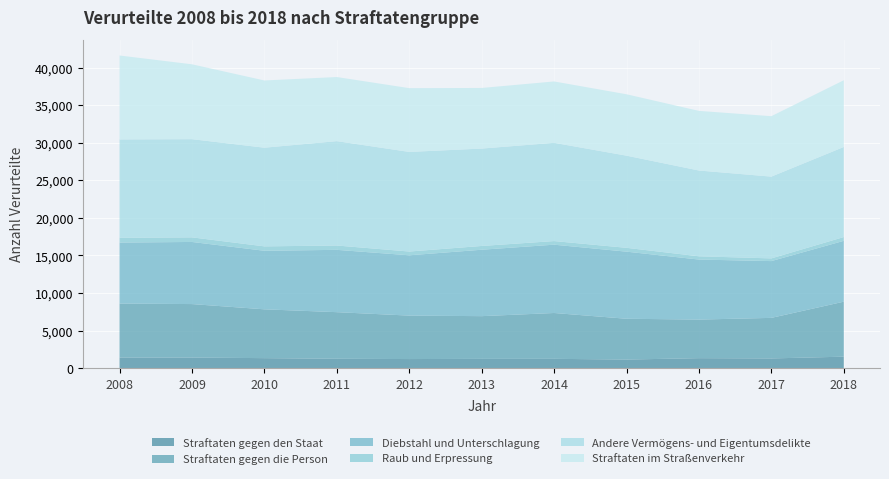

Reading left to right, extract all data points from this chart.

Straftaten gegen den Staat: 2008=1400	2009=1404	2010=1327	2011=1244	2012=1205	2013=1230	2014=1235	2015=1138	2016=1325	2017=1288	2018=1522
Straftaten gegen die Person: 2008=7190	2009=7118	2010=6496	2011=6201	2012=5782	2013=5684	2014=6099	2015=5429	2016=5133	2017=5397	2018=7318
Diebstahl und Unterschlagung: 2008=8118	2009=8267	2010=7793	2011=8294	2012=8026	2013=8840	2014=9091	2015=8930	2016=7987	2017=7557	2018=8098
Raub und Erpressung: 2008=631	2009=612	2010=585	2011=577	2012=501	2013=501	2014=481	2015=510	2016=434	2017=359	2018=504
Andere Vermögens- und Eigentumsdelikte: 2008=13094	2009=13066	2010=13131	2011=13889	2012=13256	2013=12960	2014=13076	2015=12264	2016=11416	2017=10883	2018=11987
Straftaten im Straßenverkehr: 2008=11166	2009=9963	2010=8945	2011=8530	2012=8486	2013=8066	2014=8165	2015=8170	2016=7935	2017=8040	2018=8879